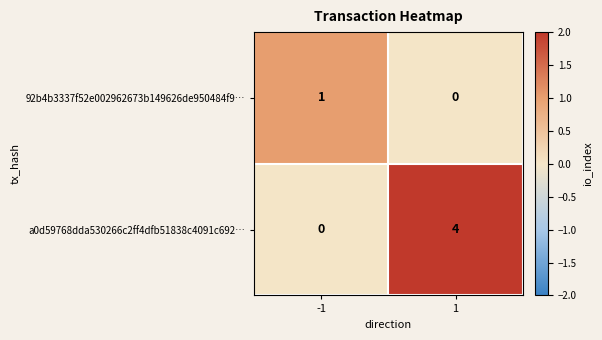

Reading right to left, list all the values displayed in this chart.

92b4b3337f52e002962673b149626de950484f9…: 0	1
a0d59768dda530266c2ff4dfb51838c4091c692…: 4	0